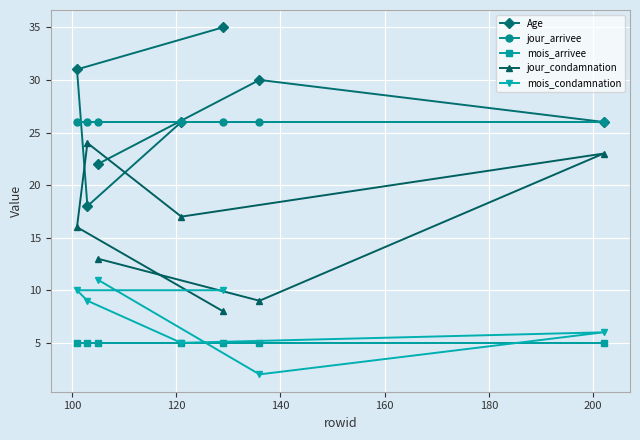

What is the average value of the jour_arrivee series?

26